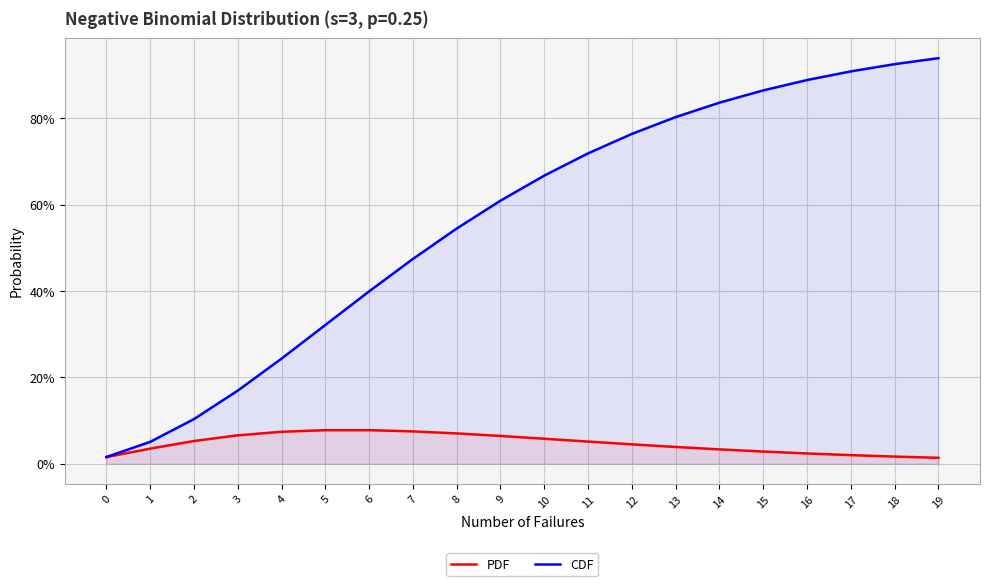

True or false: PDF has a value of 0.1 at 3.

True